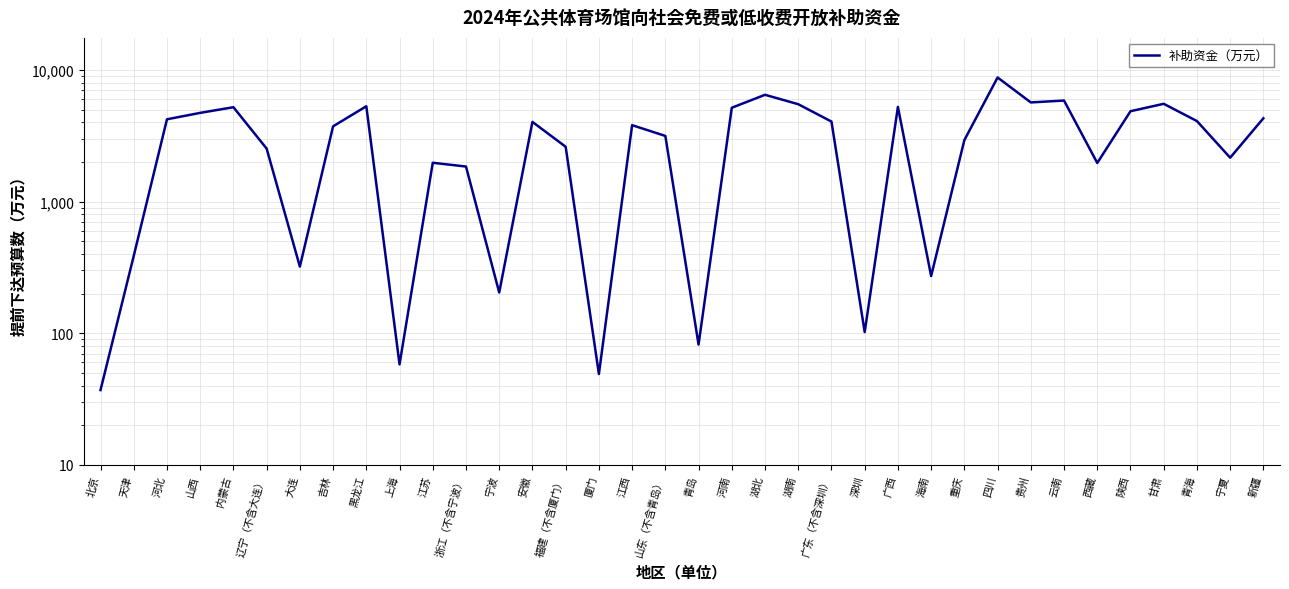

Reading right to left, extract all data points from this chart.

4303	2158	4098	5542	4868	1968	5867	5678	8783	2936	272	5250	102	4062	5504	6488	5174	82	3159	3814	49	2613	4039	204	1849	1975	58	5310	3738	321	2531	5222	4730	4226	387	37